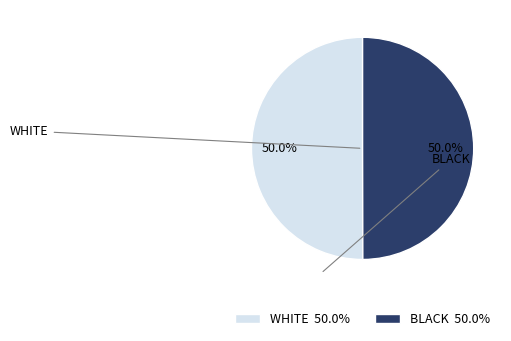

To the nearest percent, what is the average slice percentage?

50%